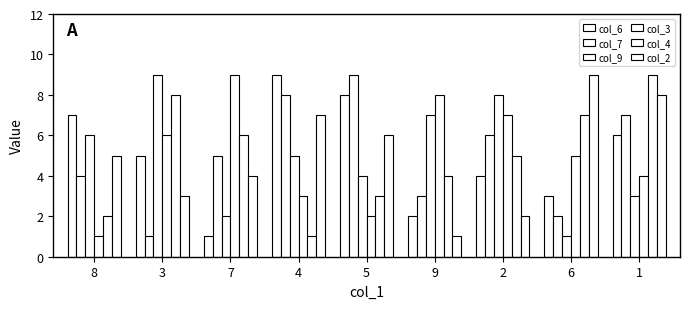

What is the difference between the maximum and minimum values in the col_4 series?

8